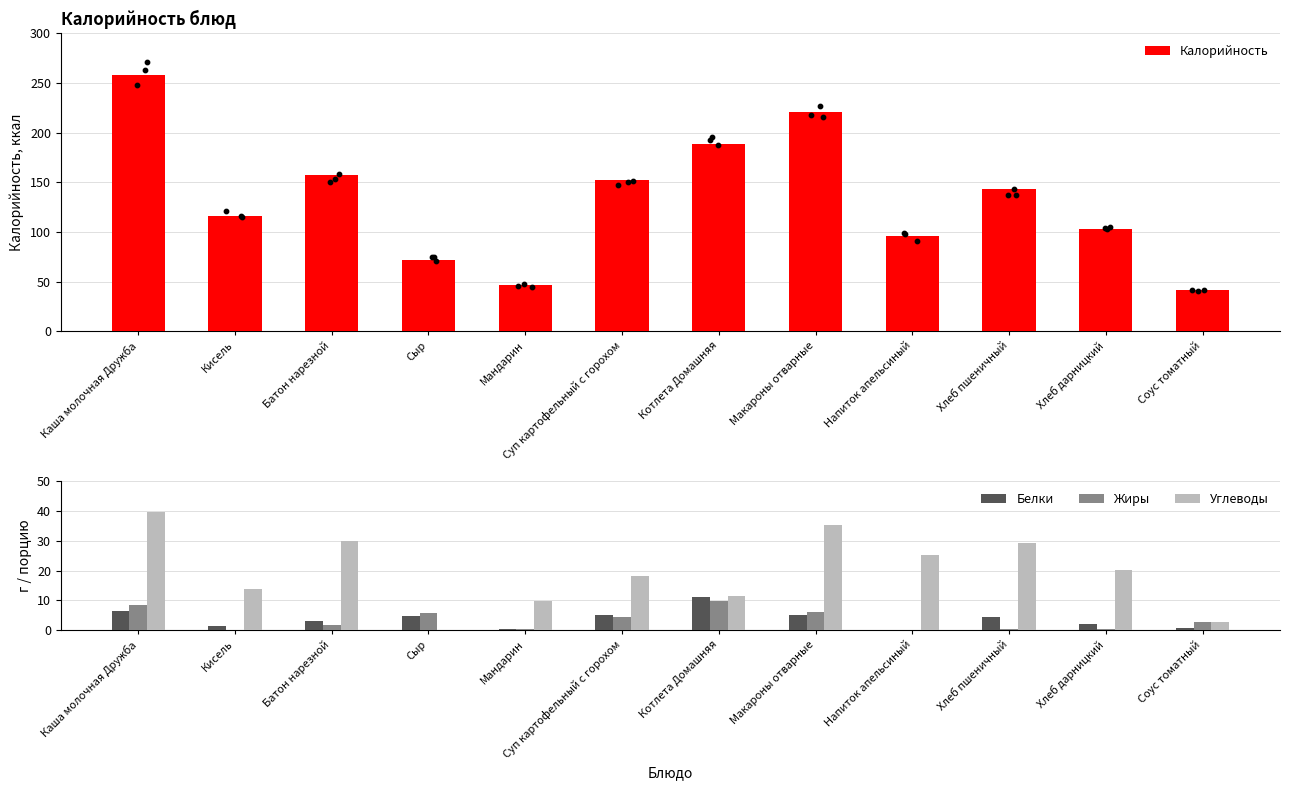

Which series has the widest spread of Y values?

Калорийность